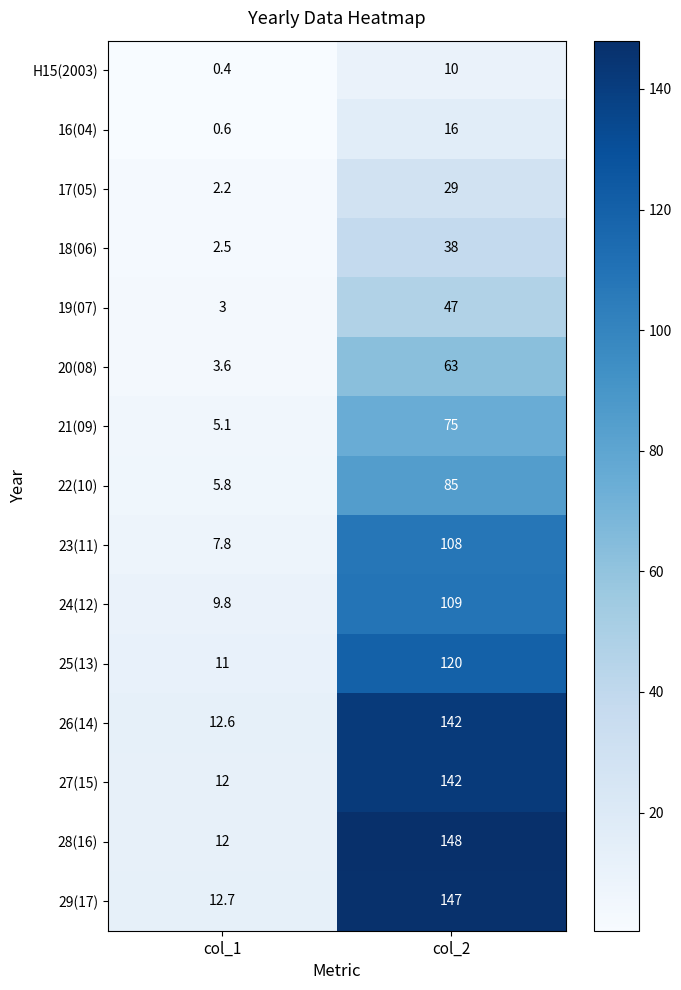

Which series has the widest spread of values?

28(16)